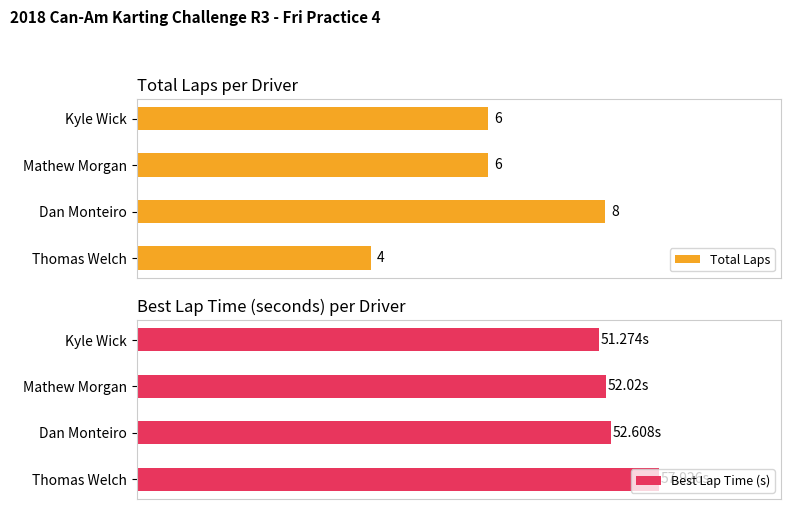

Count the Total Laps values in the range 6 to 8.

3